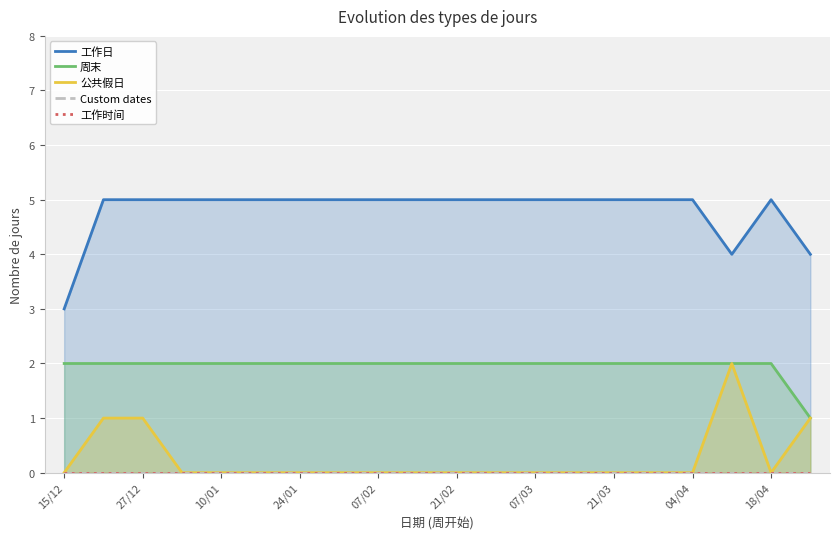

Is it true that 周末 equals 2 at 10/01?

True